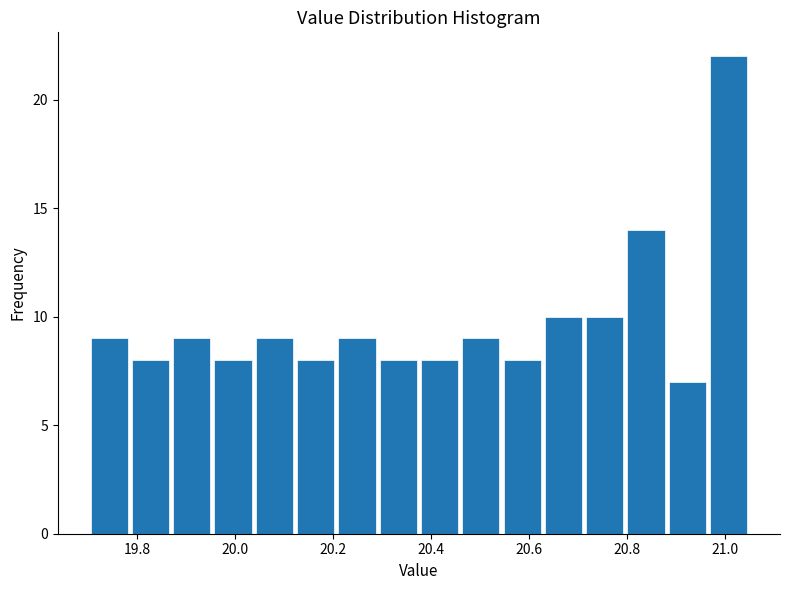

Over which range of the x-axis is the bar tallest?

20.96 to 21.06